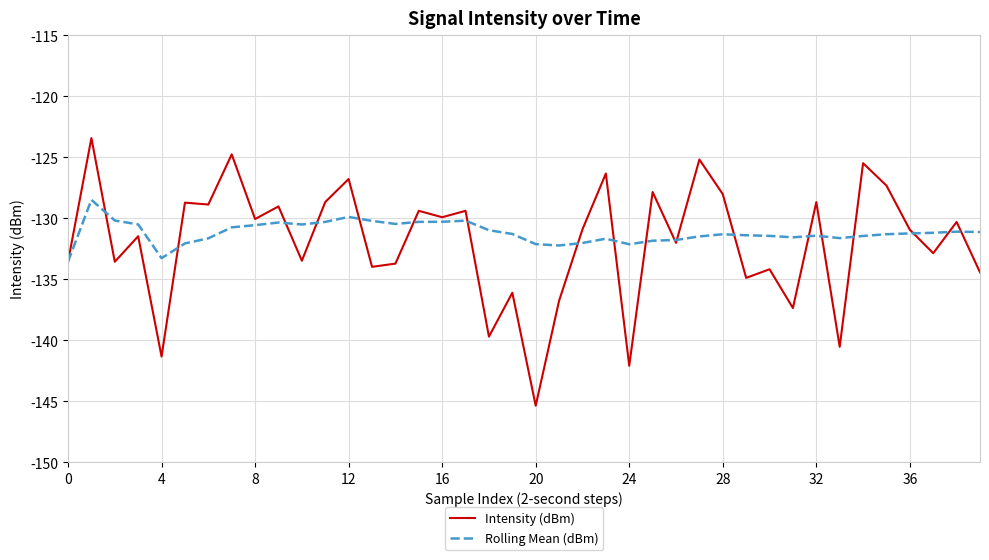

What is the maximum value for Rolling Mean (dBm)?

-128.5